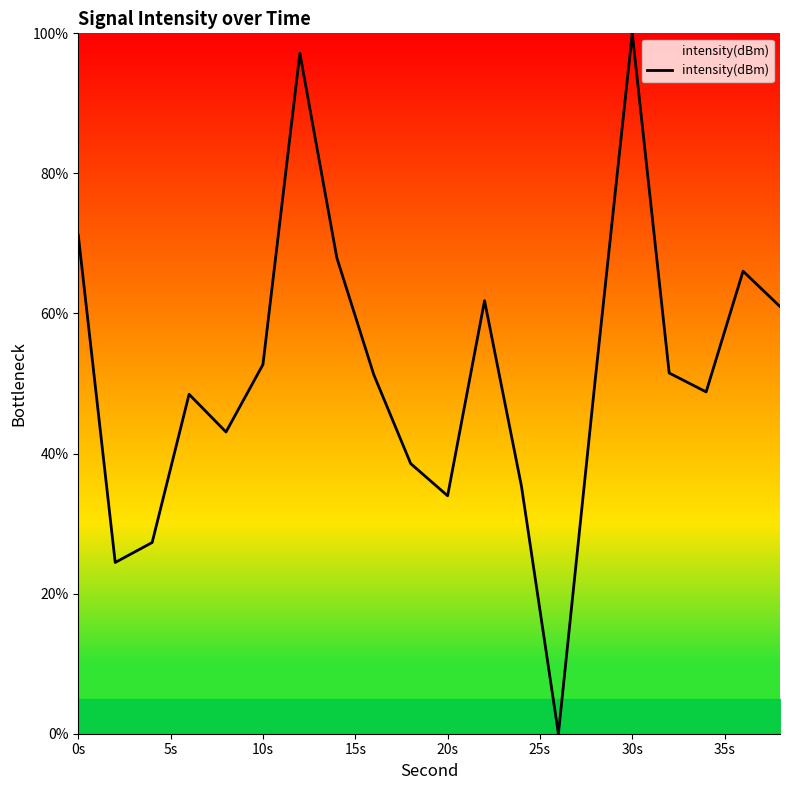

What is the maximum value shown in the chart?

100.0